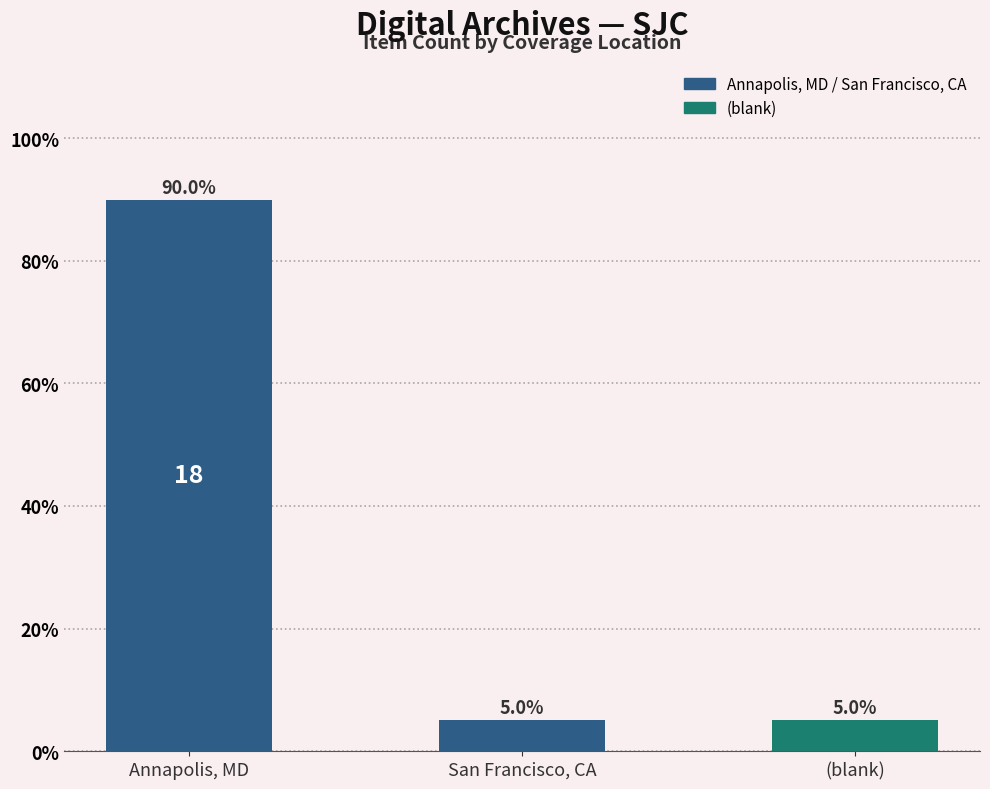

Reading left to right, transcribe all the data shown in this chart.

Annapolis, MD=90	San Francisco, CA=5	(blank)=5